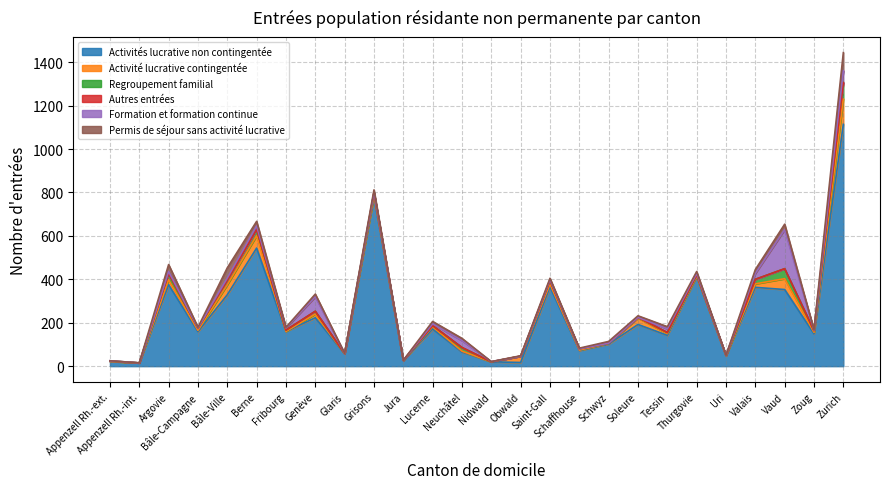

Which label corresponds to the largest value in the chart?

Zurich